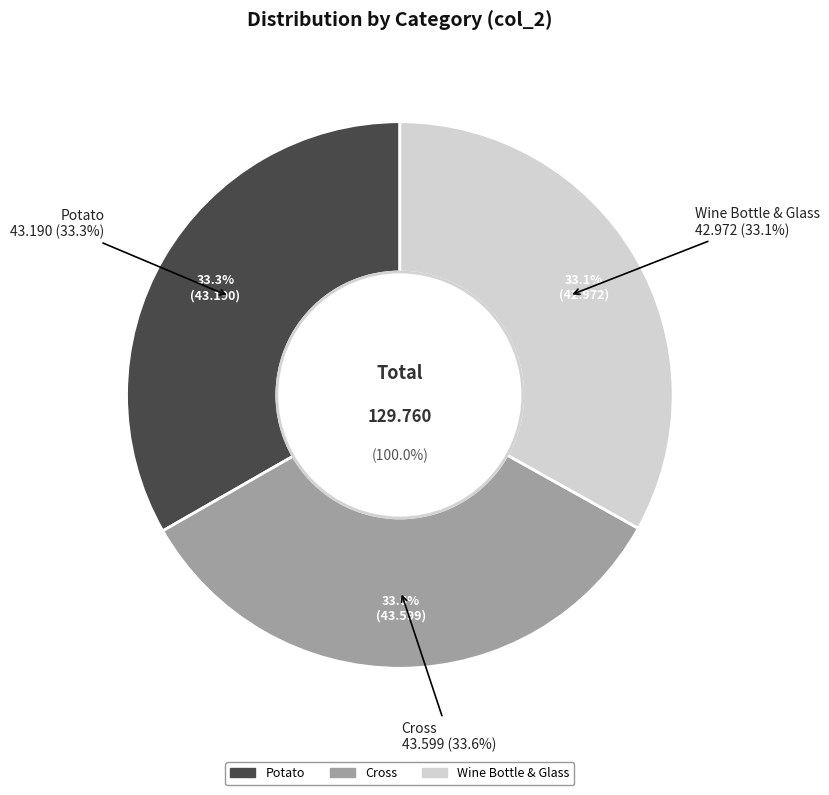

What is the largest slice in the pie chart?

Cross